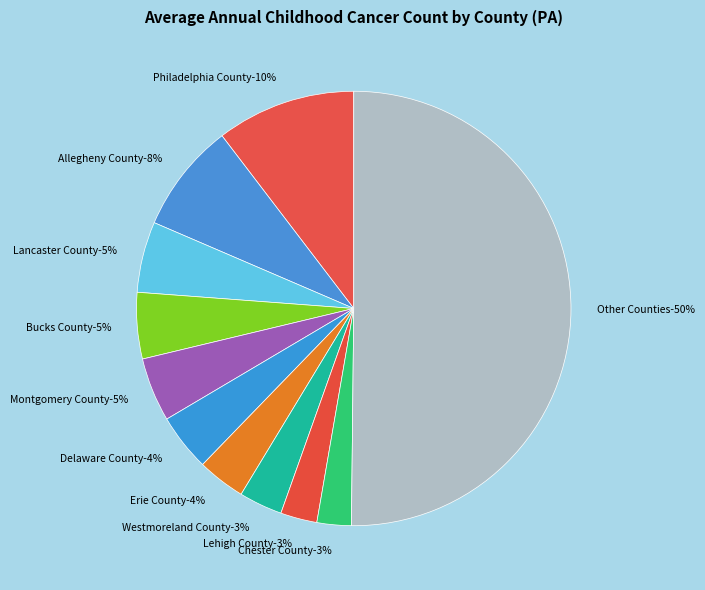

Count the number of slices in the pie.

11